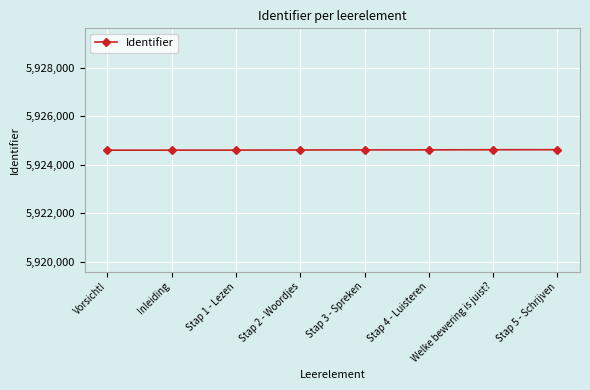

What is the value of the 4th point from the left?

5924602